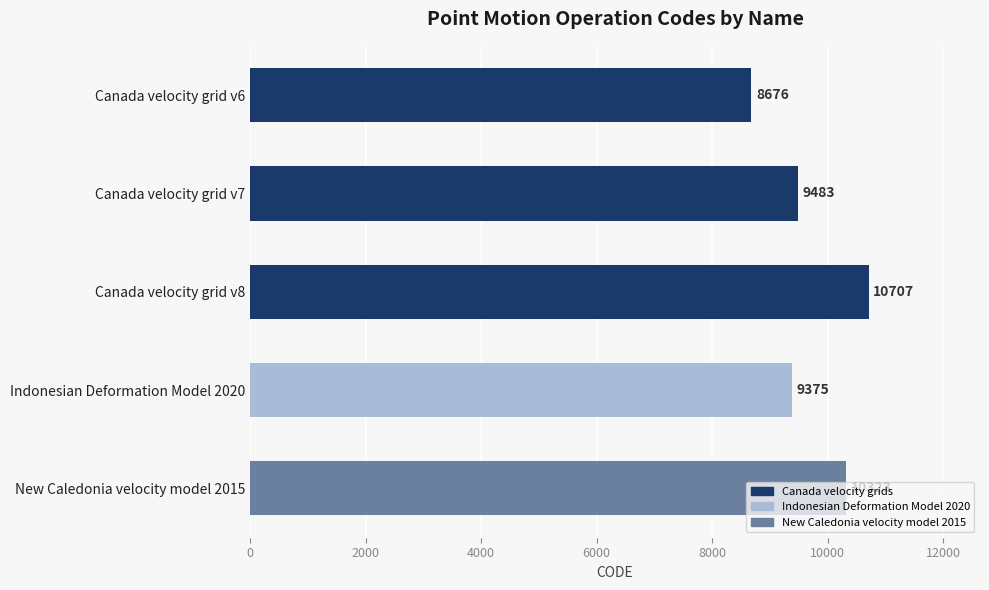

The chart shows a value of 10707 at Canada velocity grid v8. True or false?

True